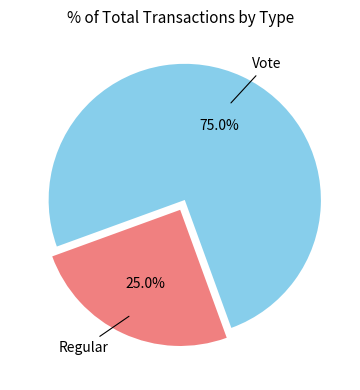

How much of the chart is everything except Vote?

25.0%